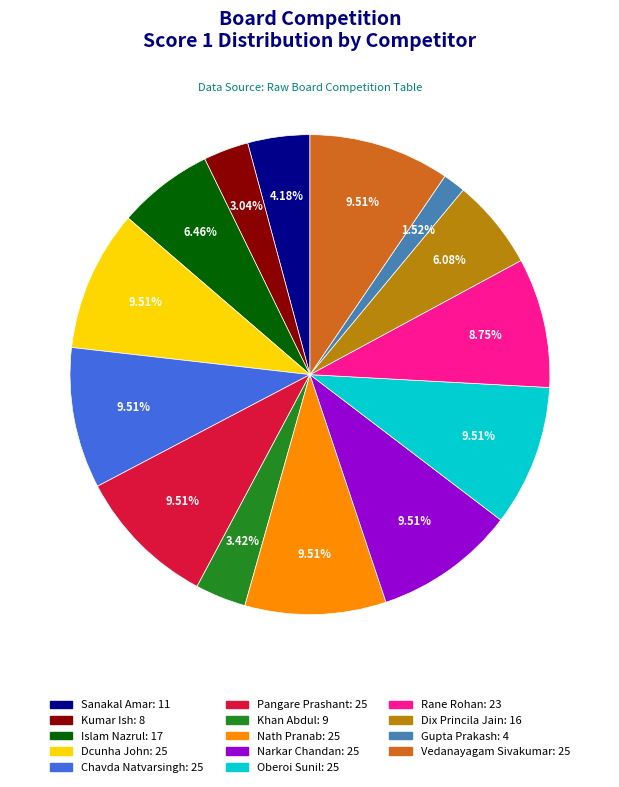

Is there a majority slice in this chart?

No